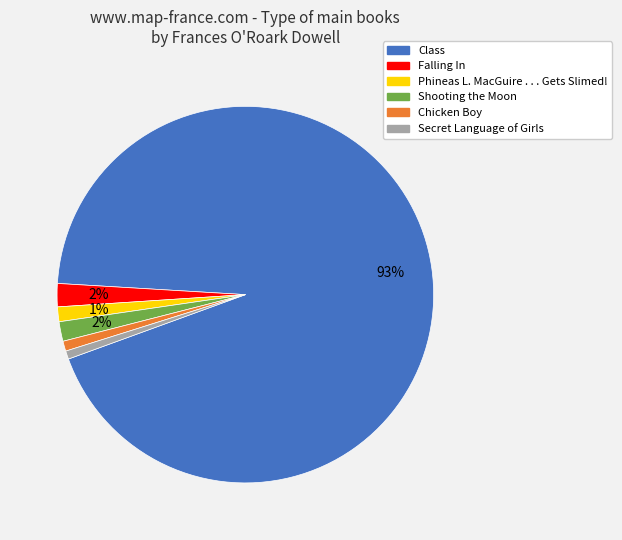

Is it true that Phineas L. MacGuire . . . Gets Slimed! is 11% of the pie?

False